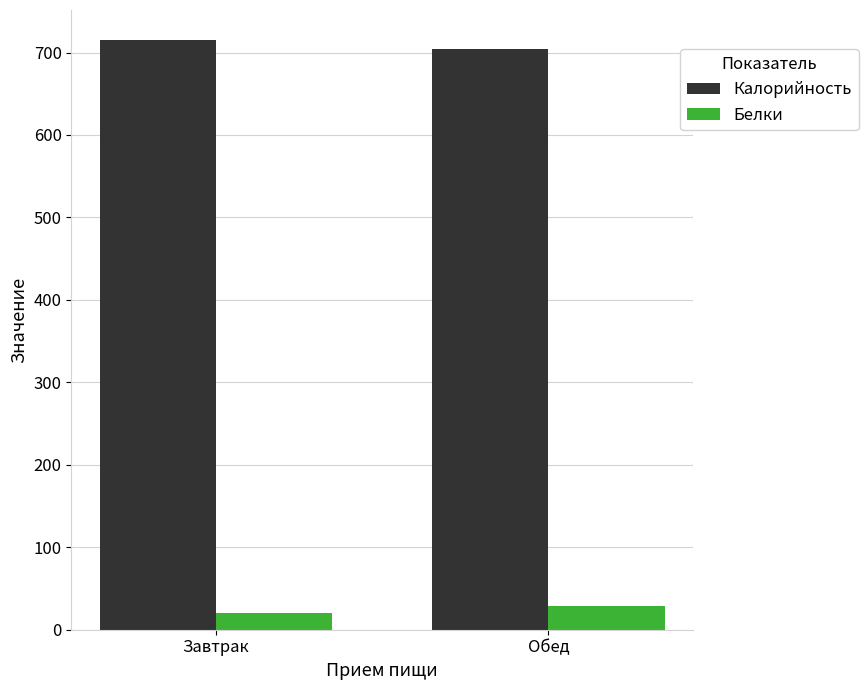

Is it true that Белки equals 19.7 at Завтрак?

True